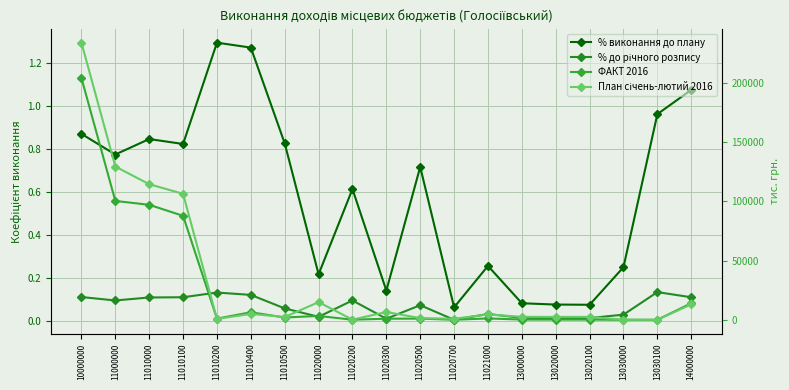

What is the sum of the ФАКТ 2016 values at 10000000 and 11020300?

204855.8